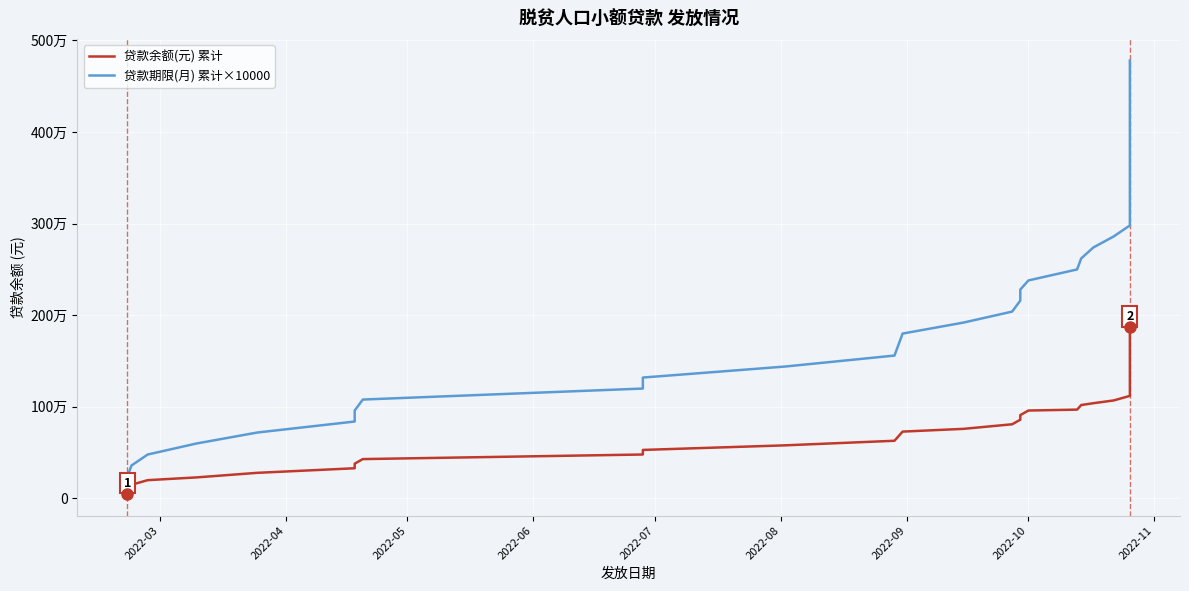

True or false: 贷款期限(月) 累计×10000 and 贷款余额(元) 累计 intersect in this chart.

False